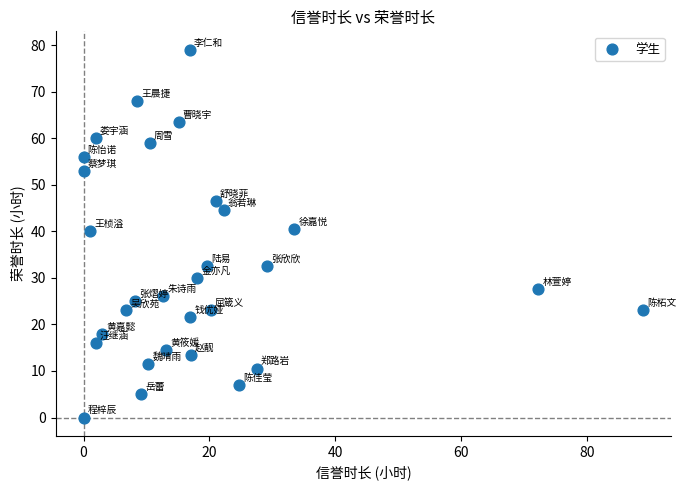

What is the range of Y values (max minus min)?

79.0